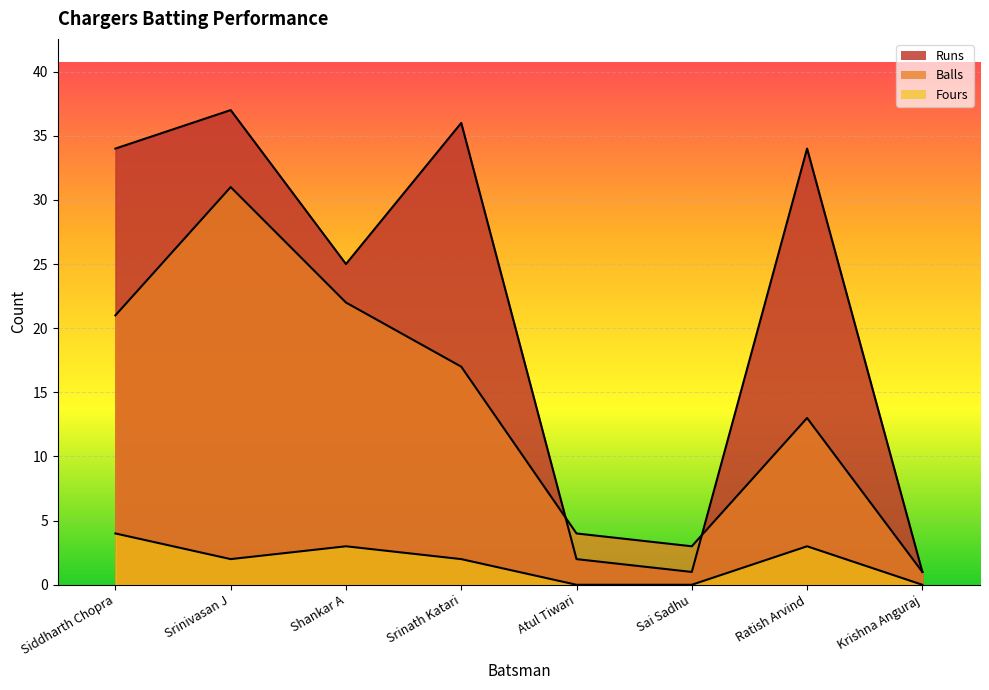

What are all the series names shown in the legend?

Runs, Balls, Fours